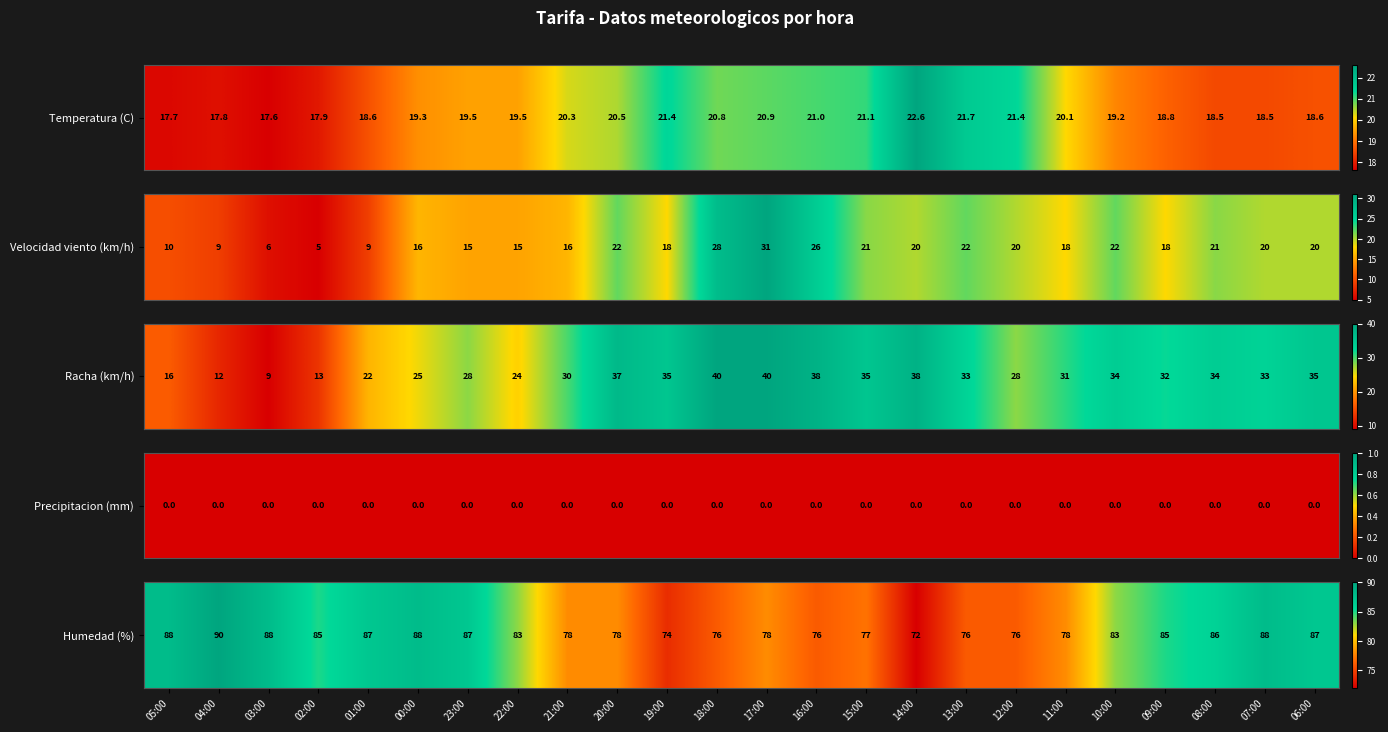

Rank the categories by value from highest to lowest.

04:00, 05:00, 03:00, 00:00, 07:00, 01:00, 23:00, 06:00, 08:00, 02:00, 09:00, 22:00, 10:00, 21:00, 20:00, 17:00, 11:00, 15:00, 18:00, 16:00, 13:00, 12:00, 19:00, 14:00